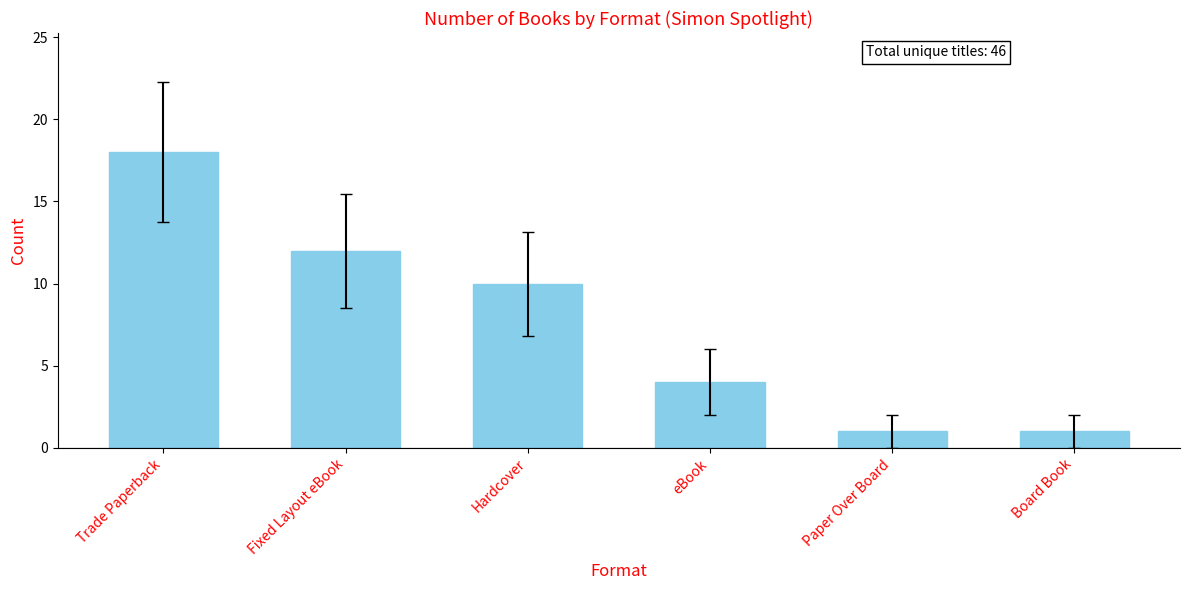

Reading right to left, transcribe all the data shown in this chart.

1	1	4	10	12	18